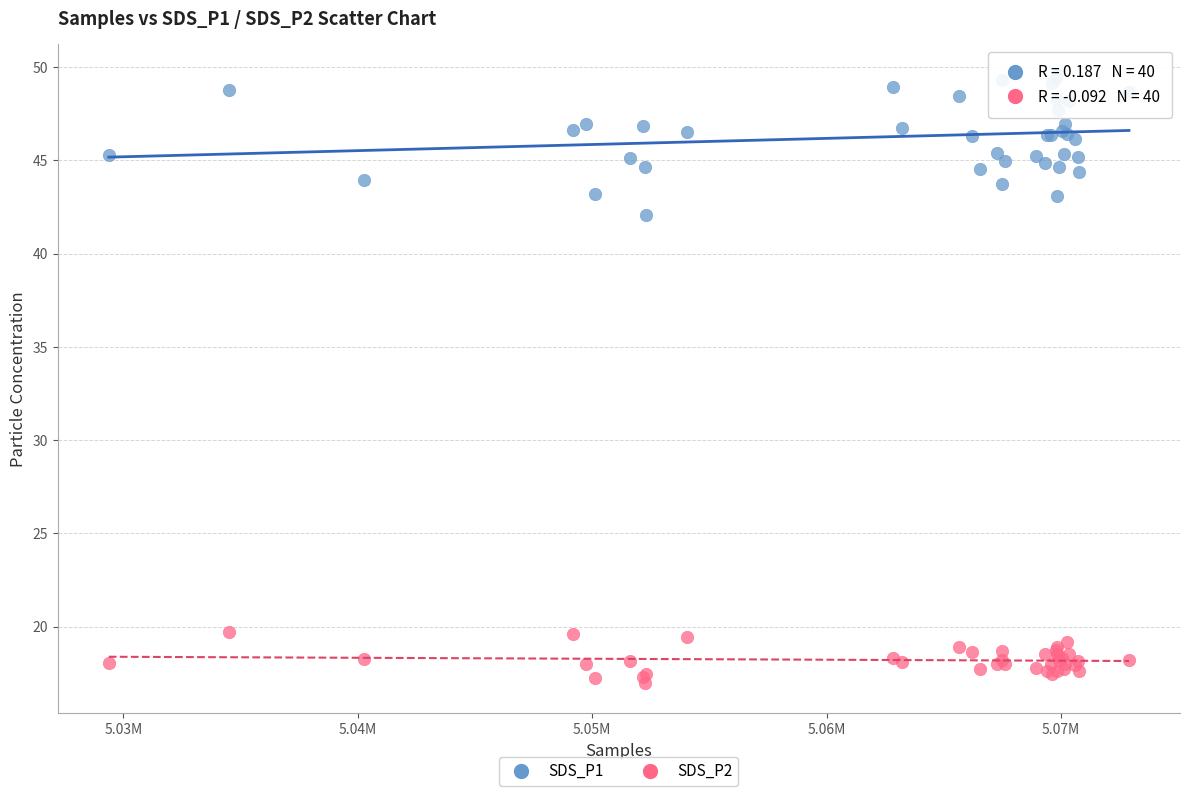

Which series contains the lowest Y value?

SDS_P2